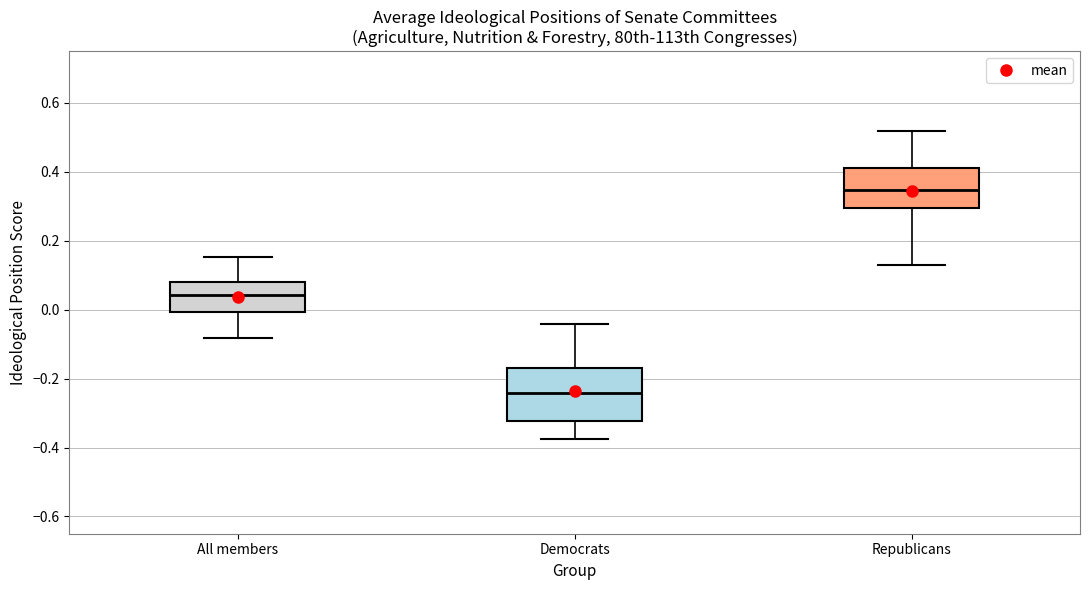

Reading left to right, transcribe this box plot: for each box, give where its median line is, the range the box spans, and where its two whiskers end, as read against the y-axis. The values are not printed on the chart, so give them approximately, as read against the axis.

All members: median 0.04, box 0.00 to 0.08, whiskers -0.08 to 0.16
Democrats: median -0.24, box -0.32 to -0.16, whiskers -0.38 to -0.04
Republicans: median 0.34, box 0.30 to 0.42, whiskers 0.12 to 0.52